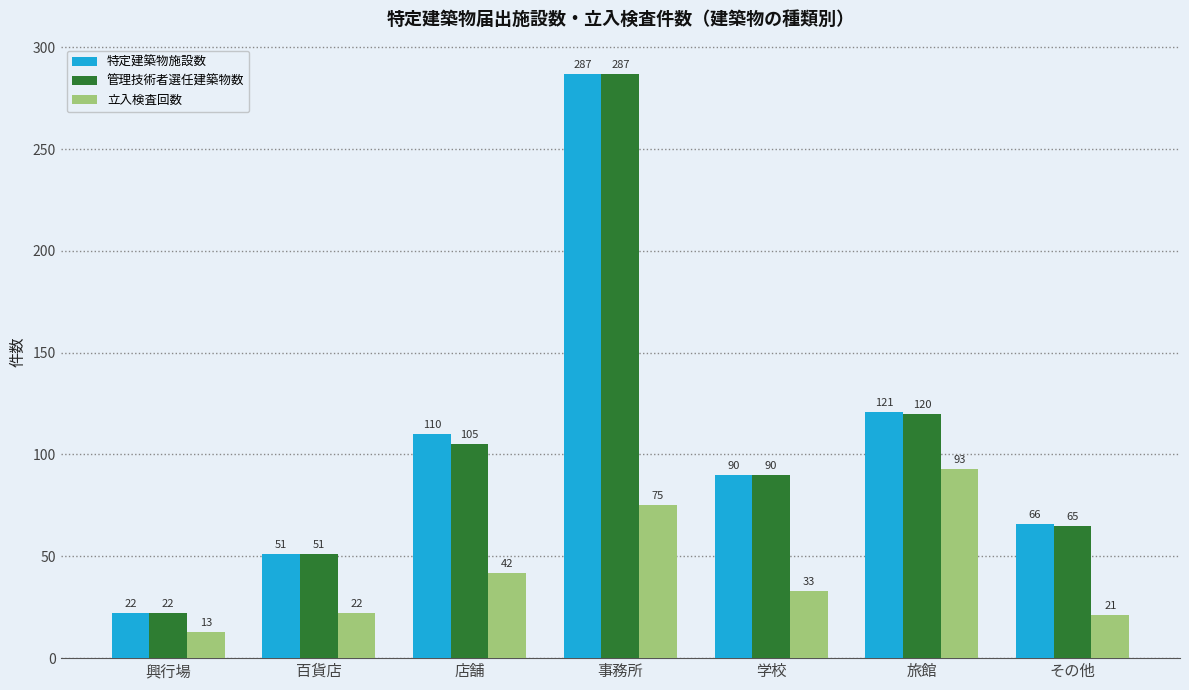

Which series changed the most between 店舗 and 旅館?

立入検査回数